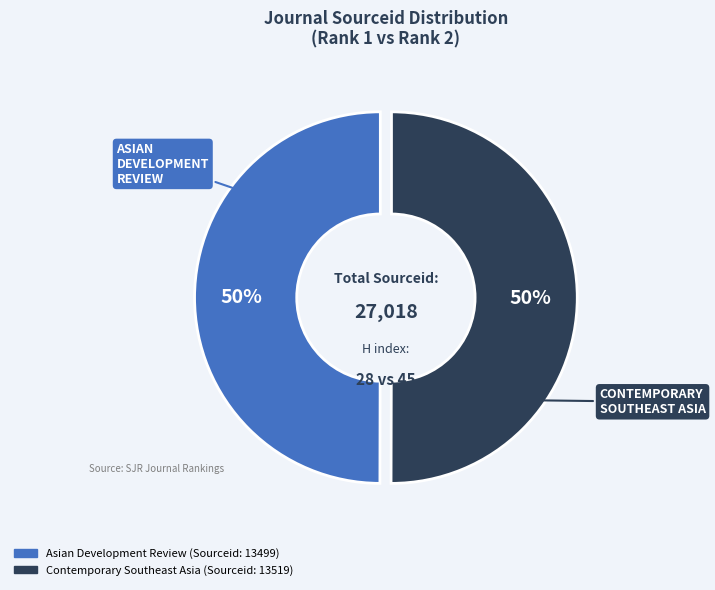

Is it true that Contemporary Southeast Asia is 50% of the pie?

True